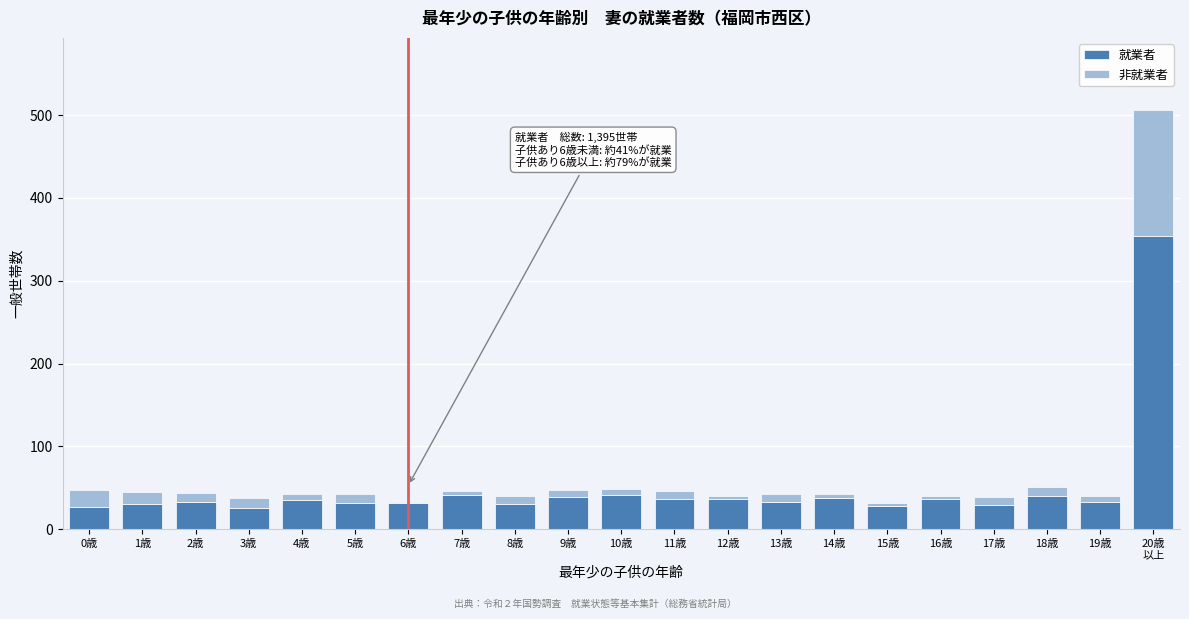

What is the minimum value for 就業者?

26